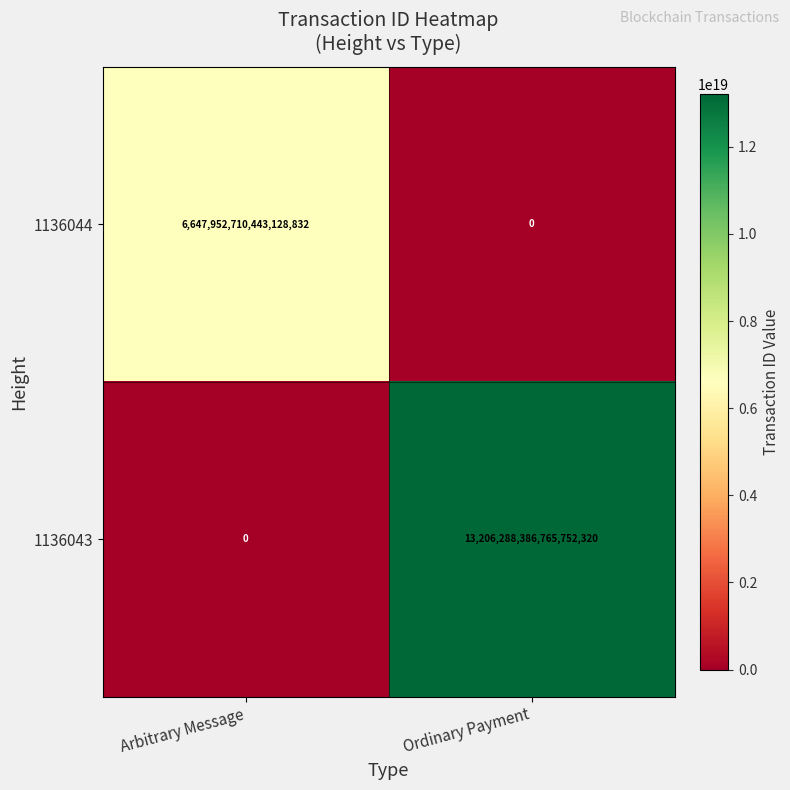

Is it true that 1136043 equals 0 at Arbitrary Message?

True